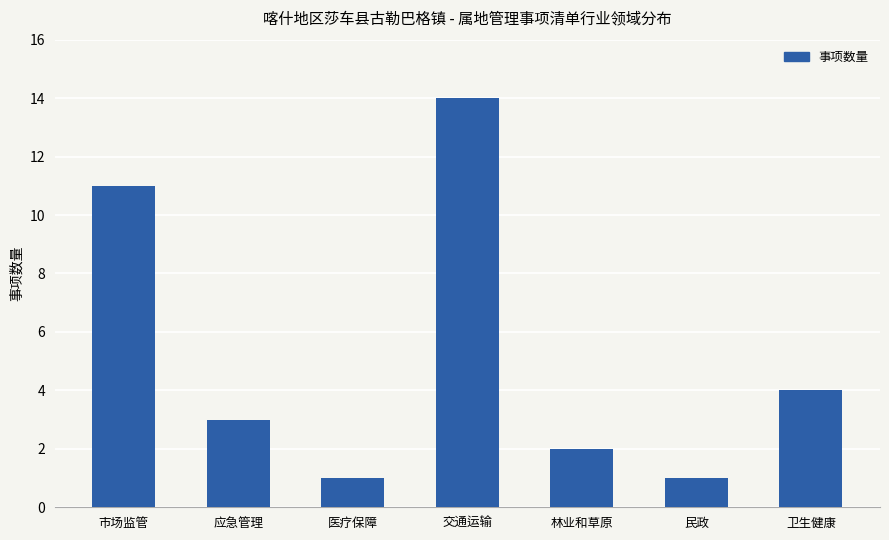

What is the minimum value shown in the chart?

1